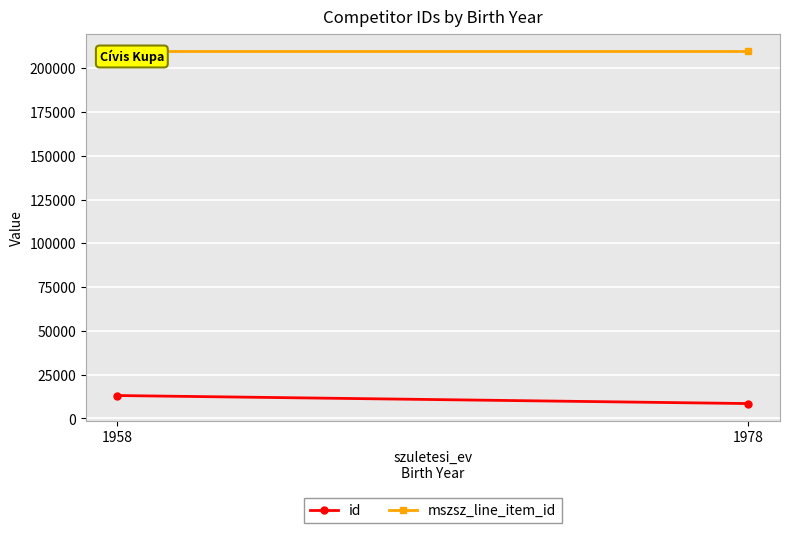

How many distinct data groups are displayed?

2